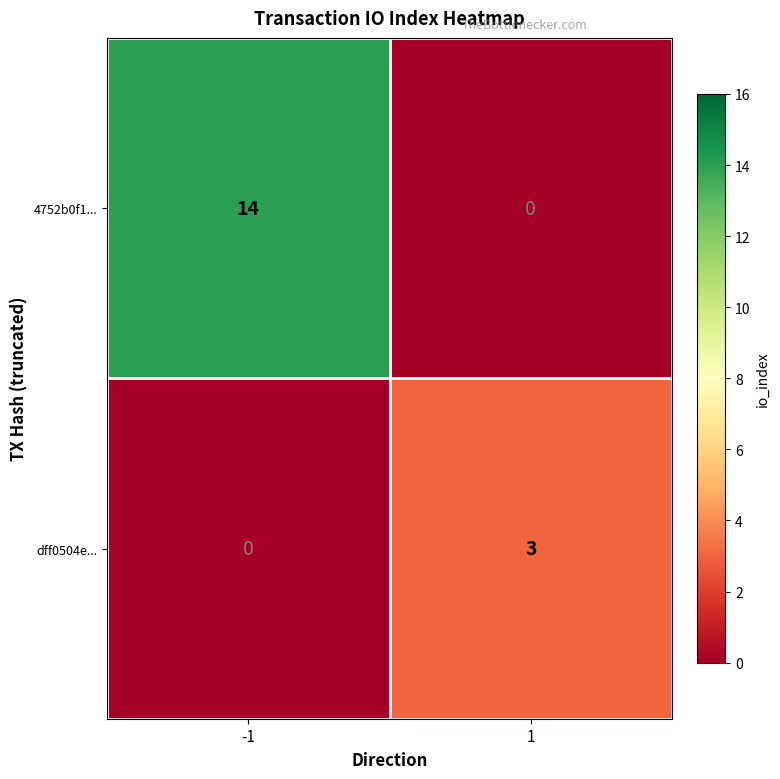

What is the maximum value shown in the chart?

14